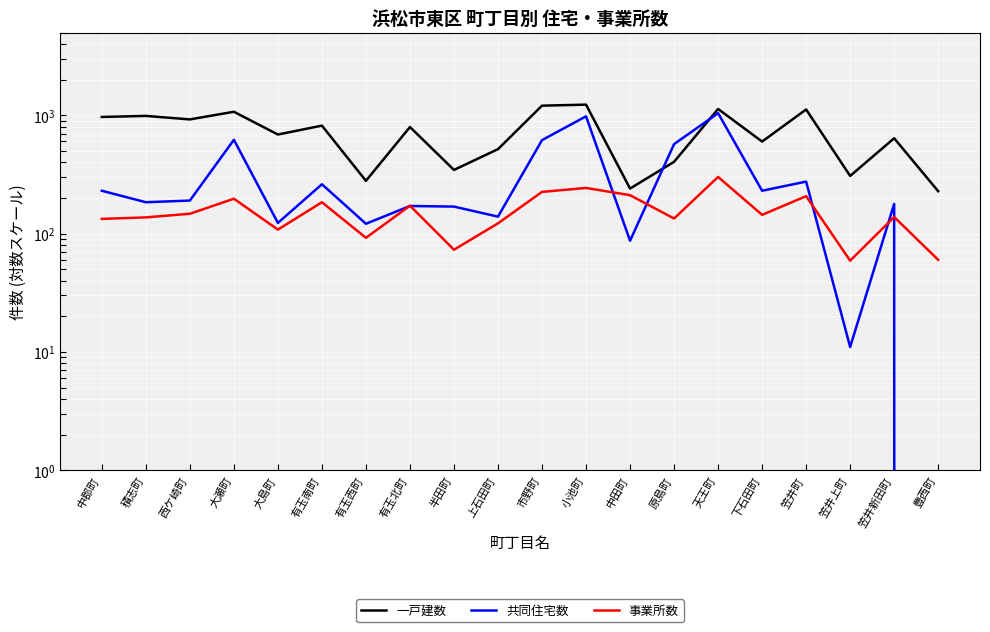

Count the number of data series in this chart.

3